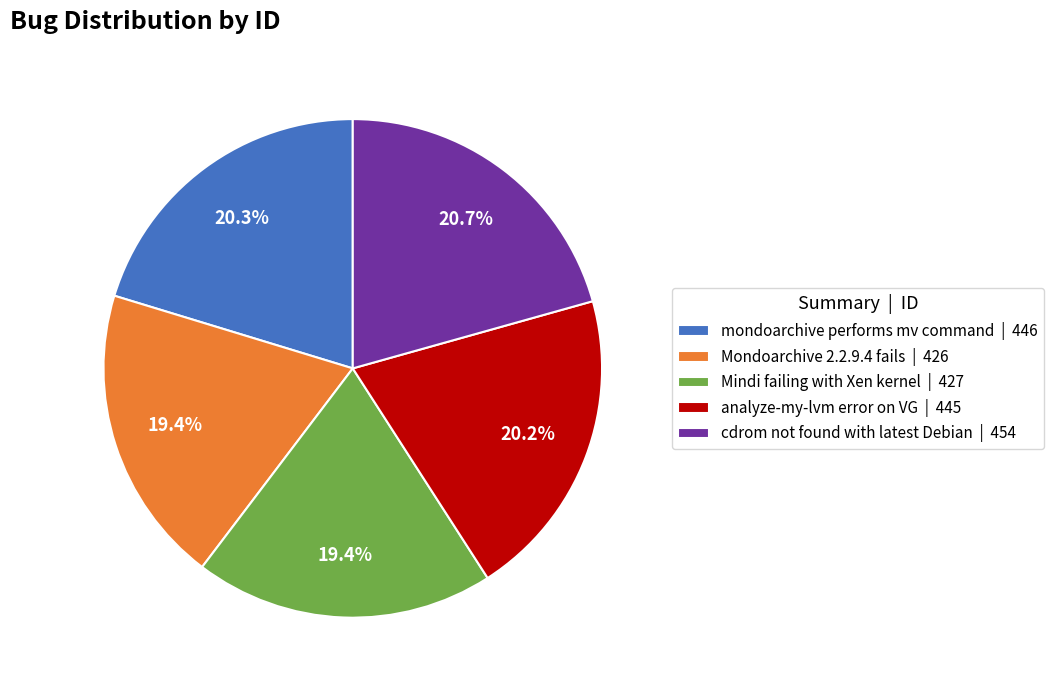

How many segments does this pie chart have?

5